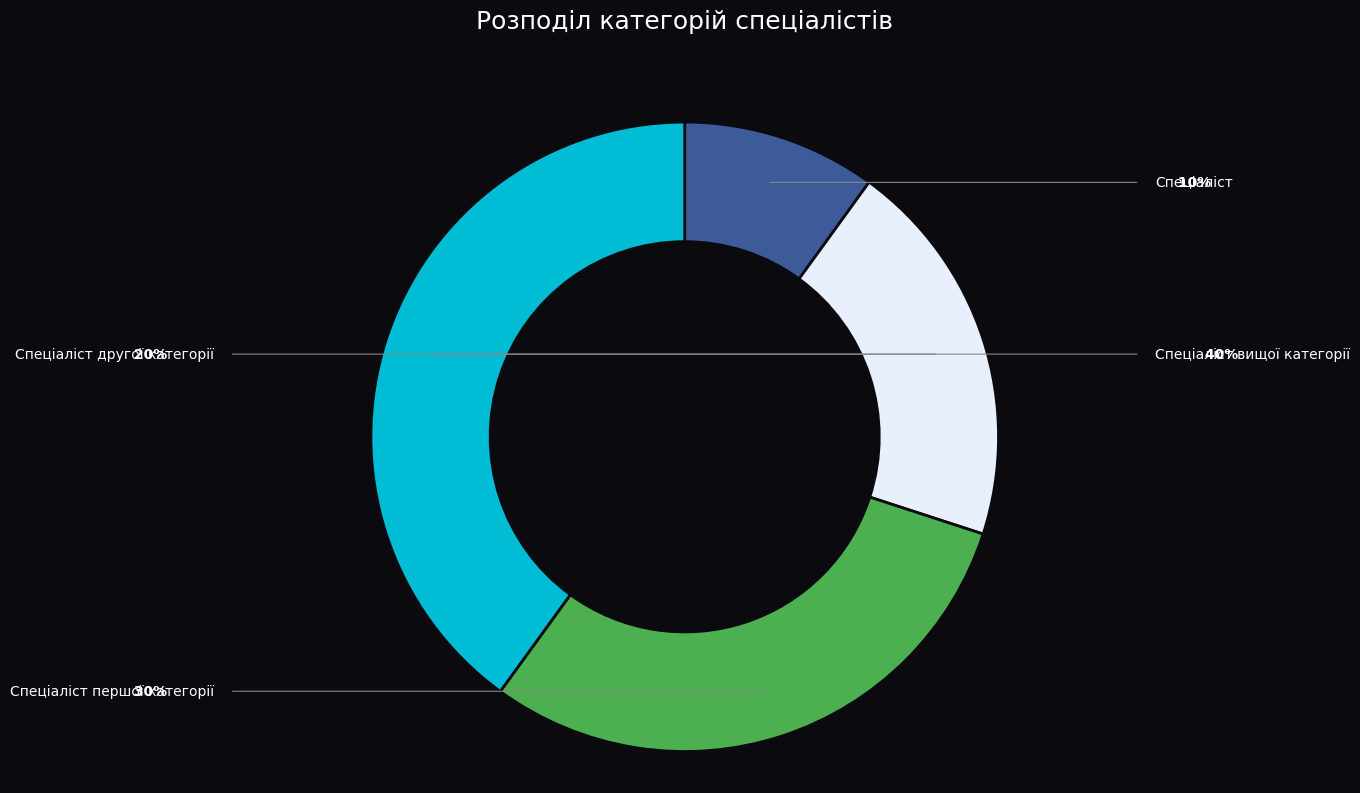

Between Спеціаліст другої категорії and Спеціаліст першої категорії, which is larger?

Спеціаліст першої категорії